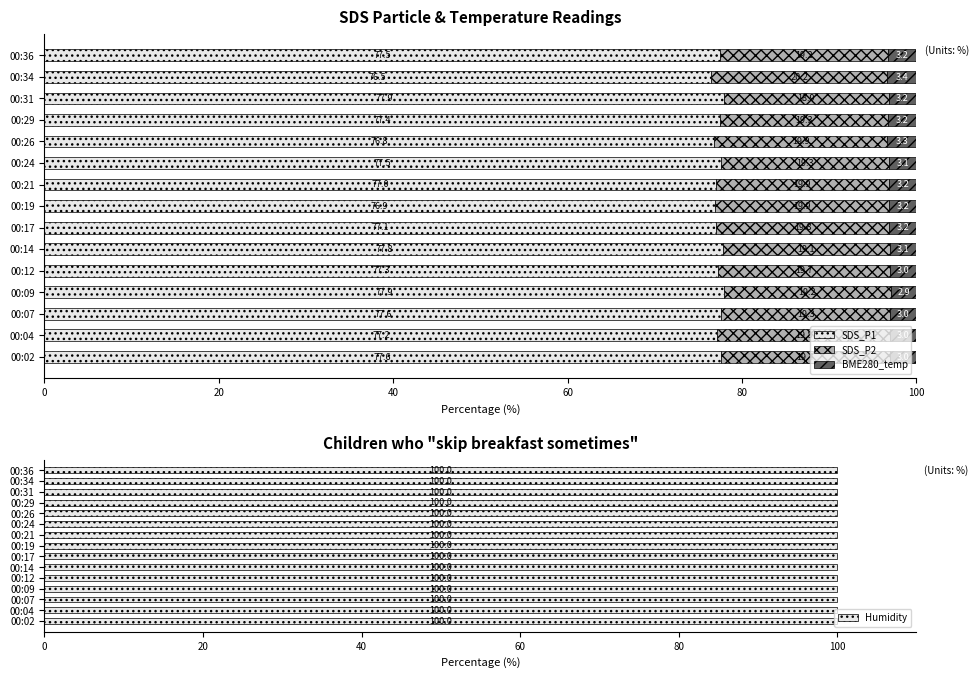

At which label does SDS_P1 reach its minimum?

00:34